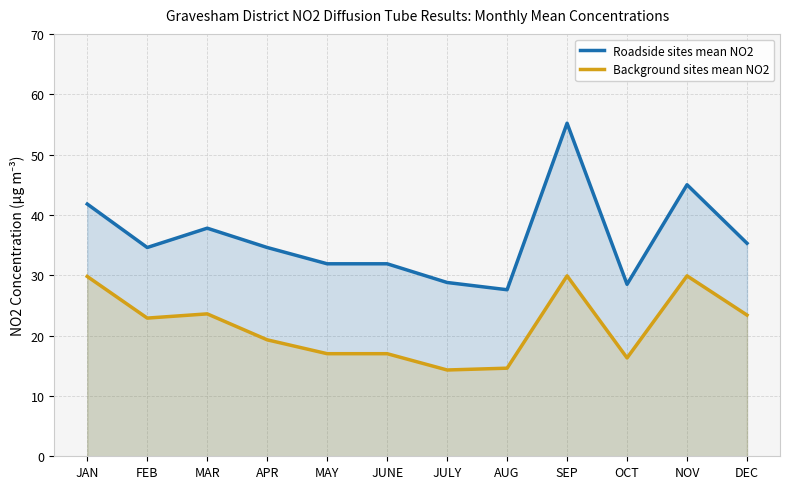

The Background sites mean NO2 series shows 11.9 at DEC. True or false?

False